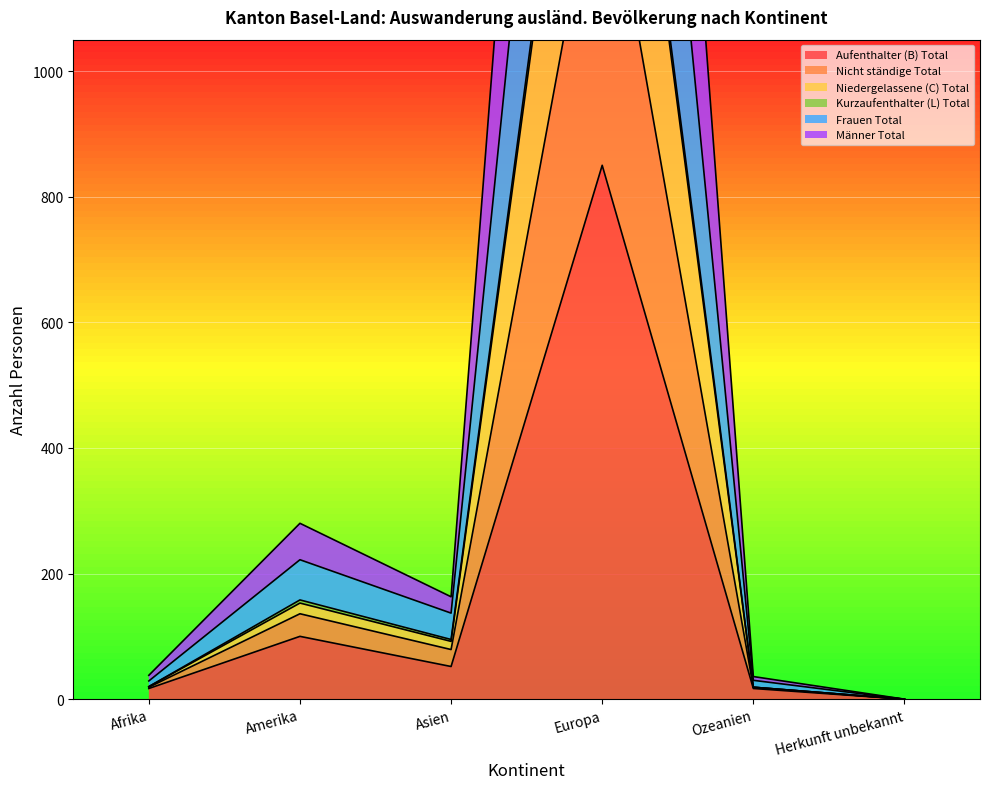

What is the value of the Nicht ständige Total point at the 1st from the left?

20